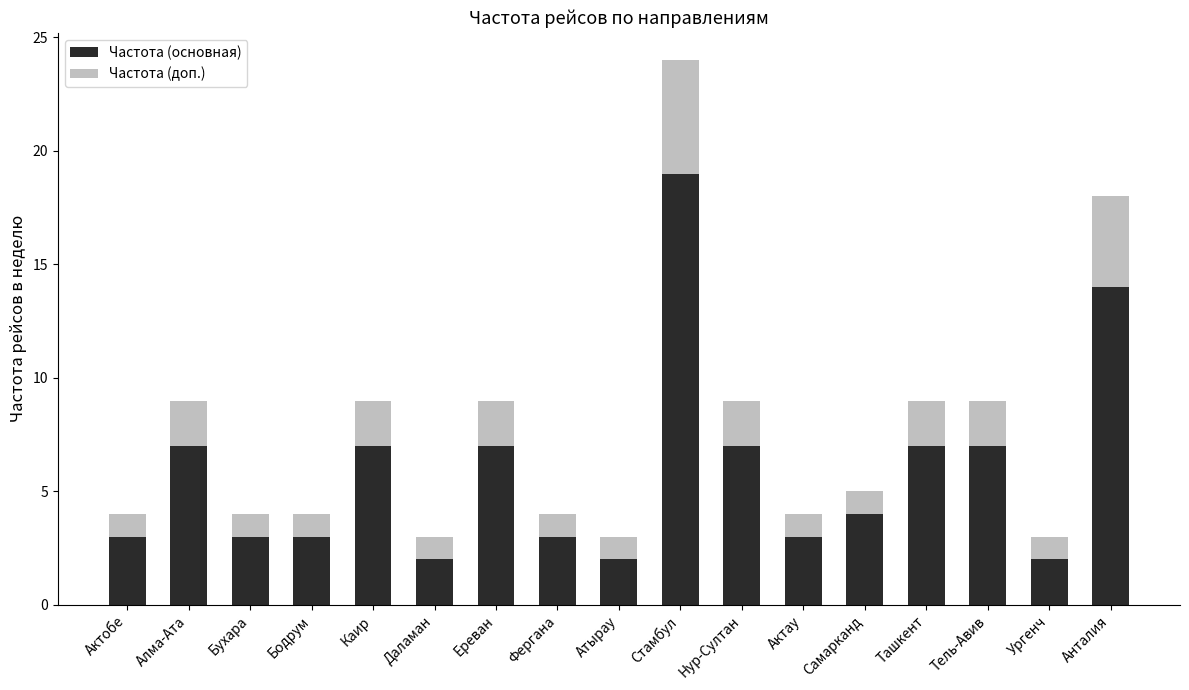

Which category has the highest value in the Частота (основная) series?

Стамбул